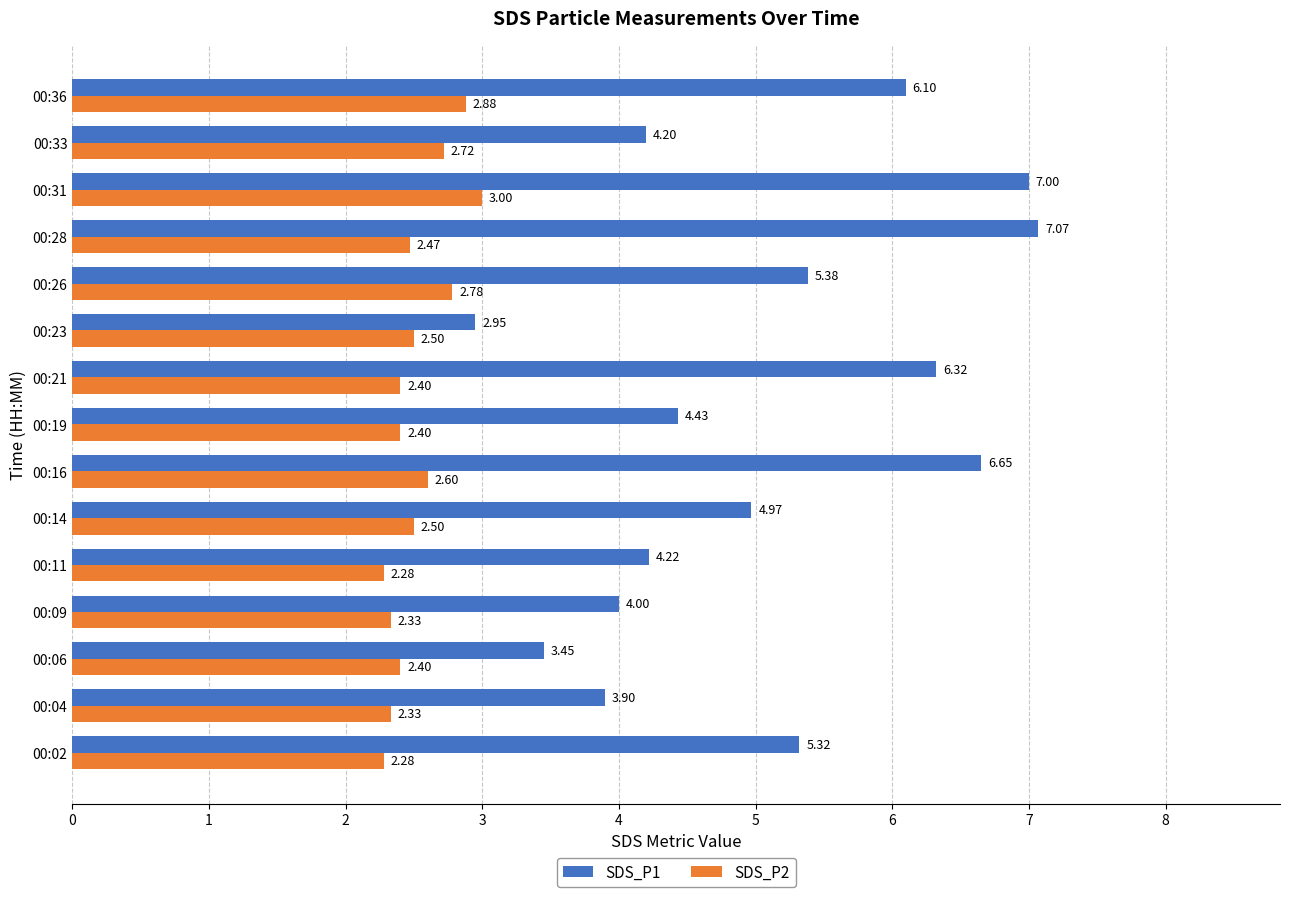

Which label corresponds to the largest value in the chart?

00:28